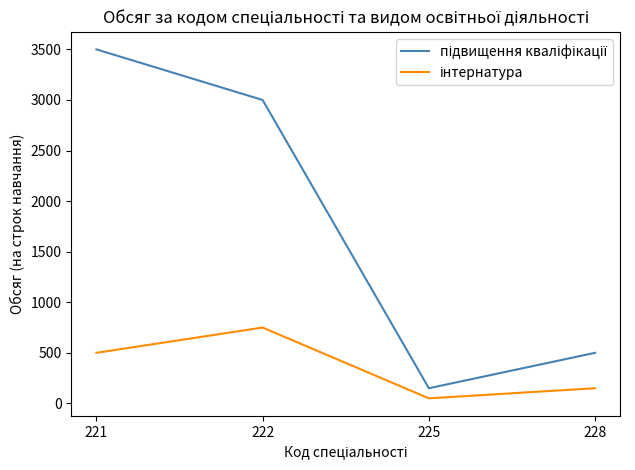

At which category is the sum across all series the highest?

221